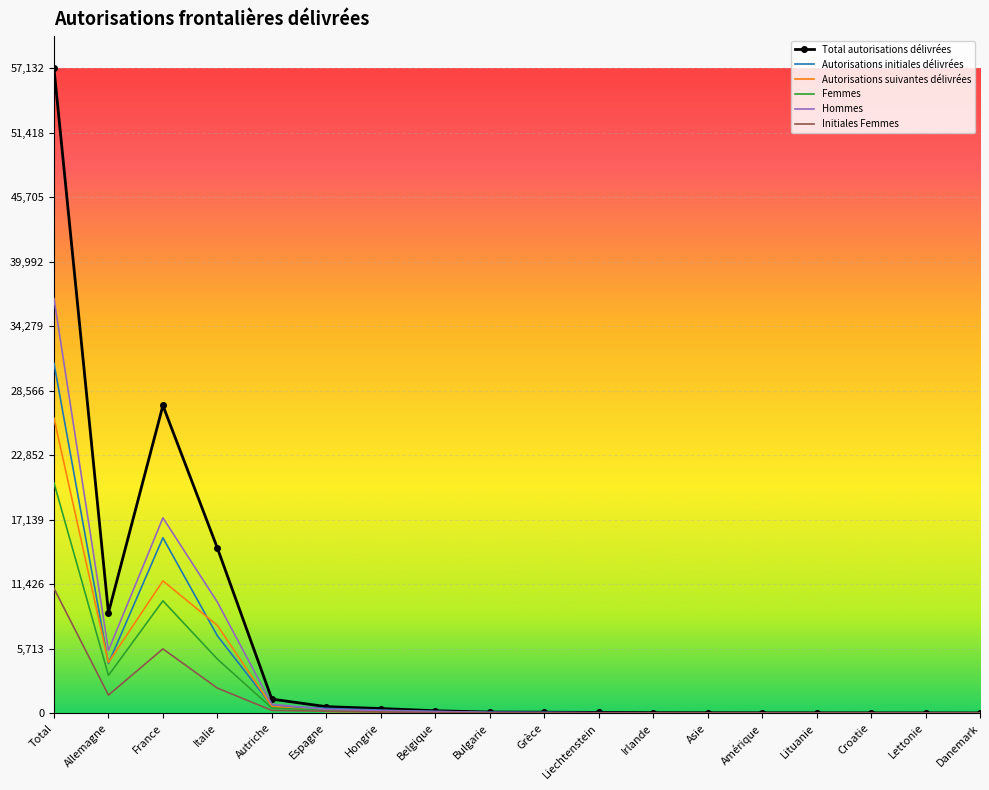

What is the total value across all series at Allemagne?

28300